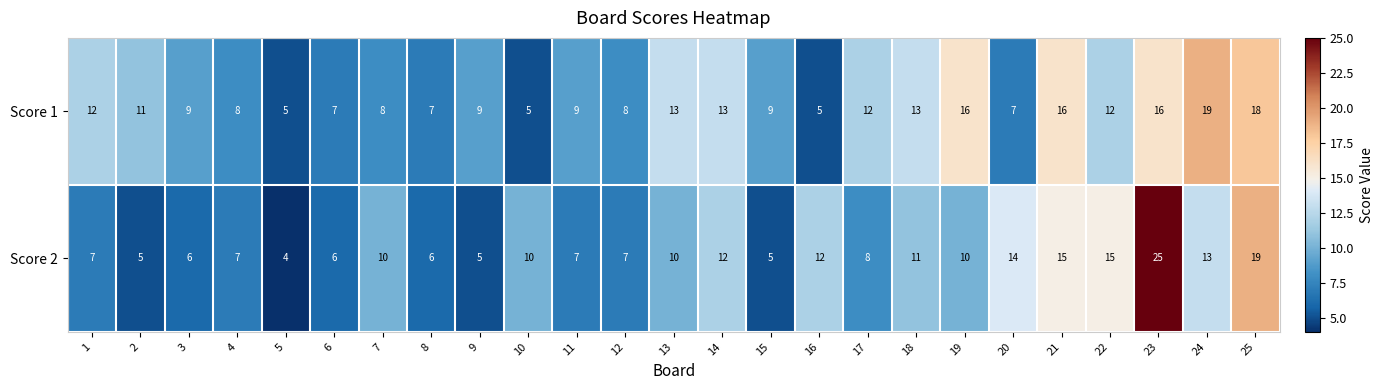

What is the difference between the highest and lowest values at 25?

1